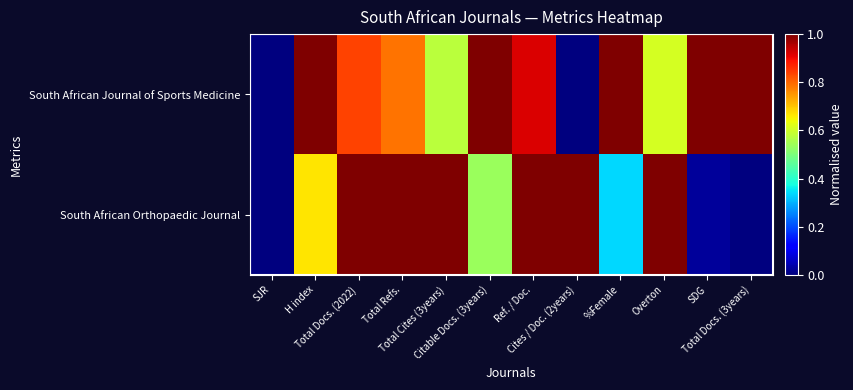

Count the number of categories in the chart.

12